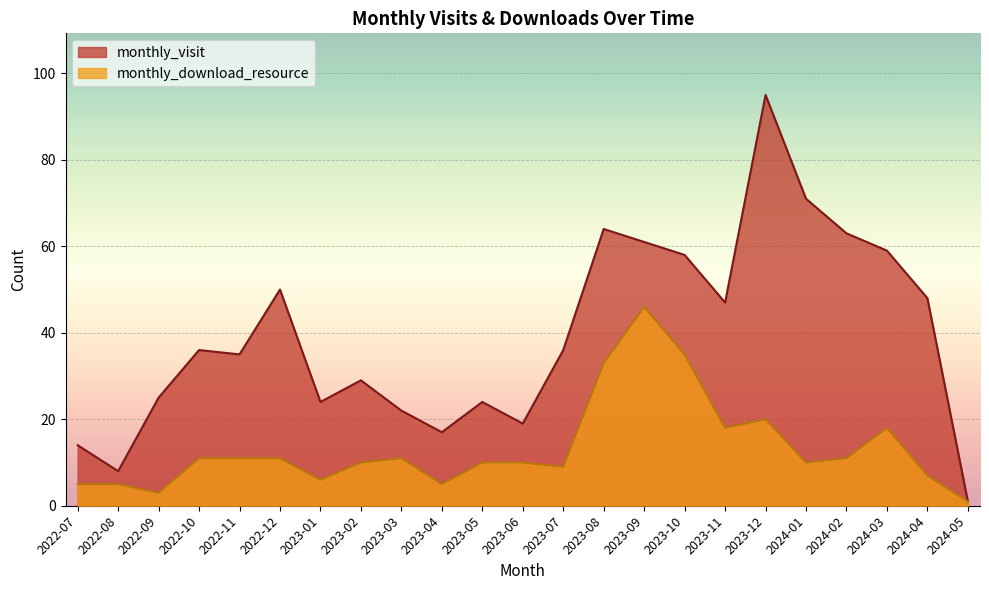

True or false: monthly_download_resource and monthly_visit intersect in this chart.

False